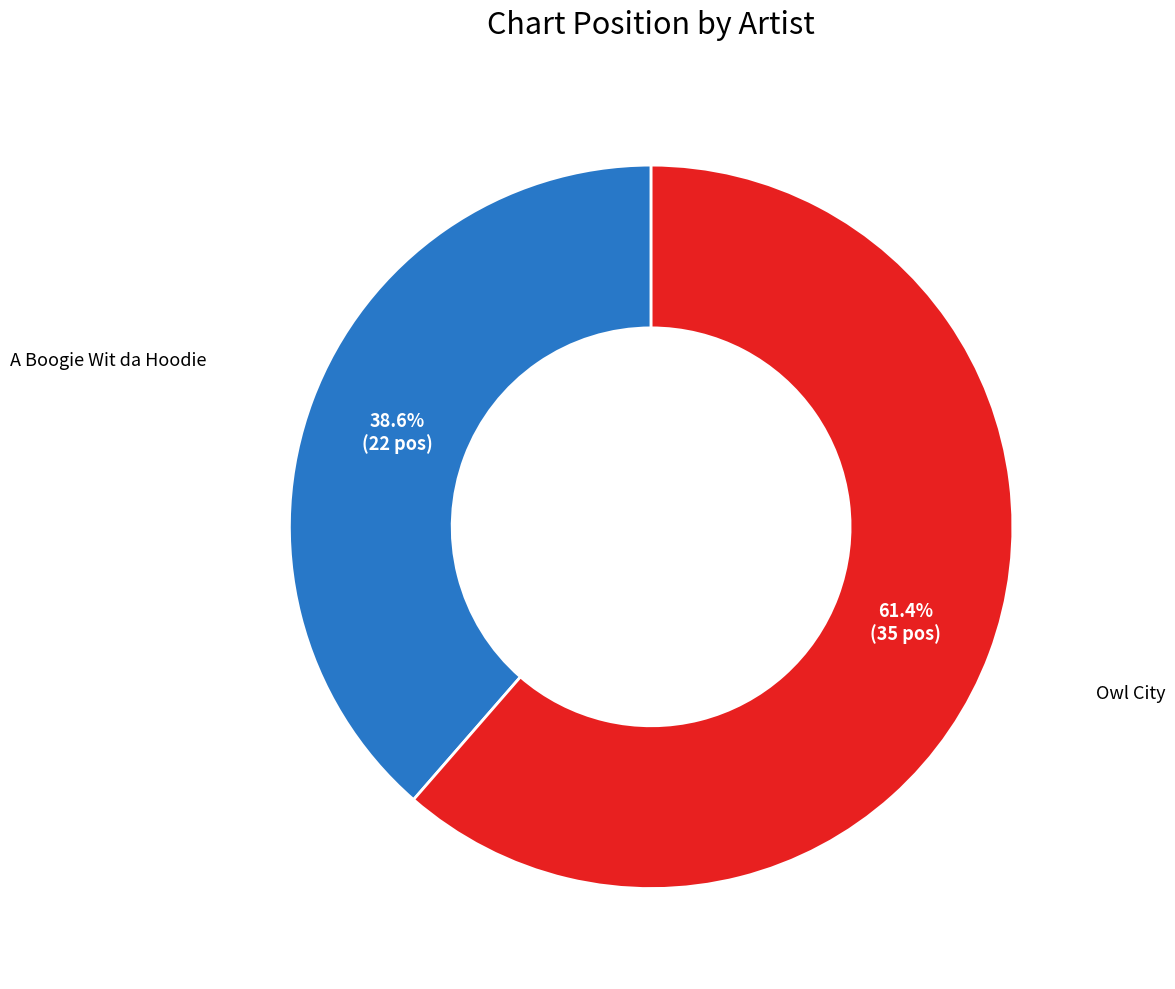

Is there a majority slice in this chart?

Yes